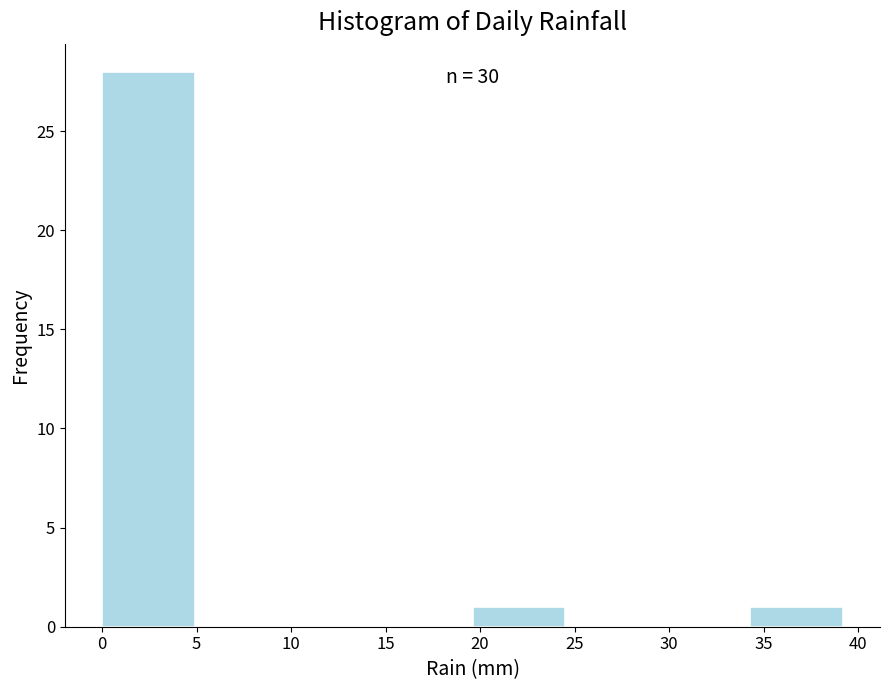

Over which range of the x-axis is the bar tallest?

0.0 to 4.9